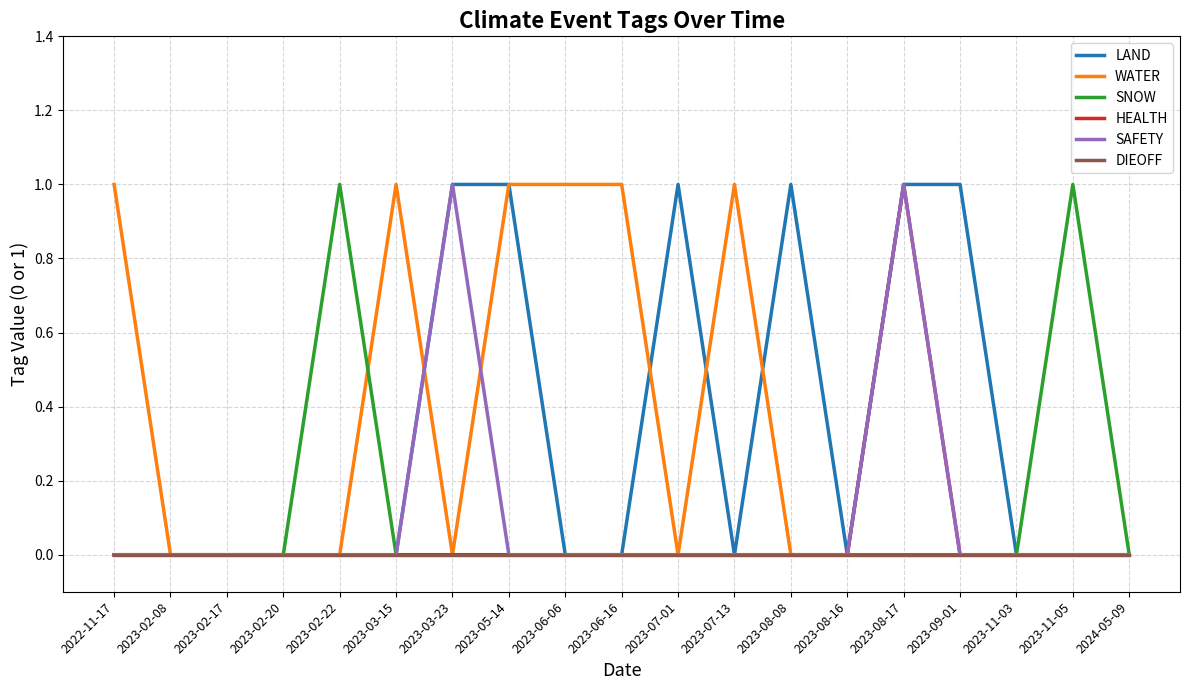

Reading left to right, what are all the values shown in this chart?

LAND: 2022-11-17=0	2023-02-08=0	2023-02-17=0	2023-02-20=0	2023-02-22=0	2023-03-15=0	2023-03-23=1	2023-05-14=1	2023-06-06=0	2023-06-16=0	2023-07-01=1	2023-07-13=0	2023-08-08=1	2023-08-16=0	2023-08-17=1	2023-09-01=1	2023-11-03=0	2023-11-05=0	2024-05-09=0
WATER: 2022-11-17=1	2023-02-08=0	2023-02-17=0	2023-02-20=0	2023-02-22=0	2023-03-15=1	2023-03-23=0	2023-05-14=1	2023-06-06=1	2023-06-16=1	2023-07-01=0	2023-07-13=1	2023-08-08=0	2023-08-16=0	2023-08-17=0	2023-09-01=0	2023-11-03=0	2023-11-05=0	2024-05-09=0
SNOW: 2022-11-17=0	2023-02-08=0	2023-02-17=0	2023-02-20=0	2023-02-22=1	2023-03-15=0	2023-03-23=0	2023-05-14=0	2023-06-06=0	2023-06-16=0	2023-07-01=0	2023-07-13=0	2023-08-08=0	2023-08-16=0	2023-08-17=0	2023-09-01=0	2023-11-03=0	2023-11-05=1	2024-05-09=0
HEALTH: 2022-11-17=0	2023-02-08=0	2023-02-17=0	2023-02-20=0	2023-02-22=0	2023-03-15=0	2023-03-23=0	2023-05-14=0	2023-06-06=0	2023-06-16=0	2023-07-01=0	2023-07-13=0	2023-08-08=0	2023-08-16=0	2023-08-17=1	2023-09-01=0	2023-11-03=0	2023-11-05=0	2024-05-09=0
SAFETY: 2022-11-17=0	2023-02-08=0	2023-02-17=0	2023-02-20=0	2023-02-22=0	2023-03-15=0	2023-03-23=1	2023-05-14=0	2023-06-06=0	2023-06-16=0	2023-07-01=0	2023-07-13=0	2023-08-08=0	2023-08-16=0	2023-08-17=1	2023-09-01=0	2023-11-03=0	2023-11-05=0	2024-05-09=0
DIEOFF: 2022-11-17=0	2023-02-08=0	2023-02-17=0	2023-02-20=0	2023-02-22=0	2023-03-15=0	2023-03-23=0	2023-05-14=0	2023-06-06=0	2023-06-16=0	2023-07-01=0	2023-07-13=0	2023-08-08=0	2023-08-16=0	2023-08-17=0	2023-09-01=0	2023-11-03=0	2023-11-05=0	2024-05-09=0